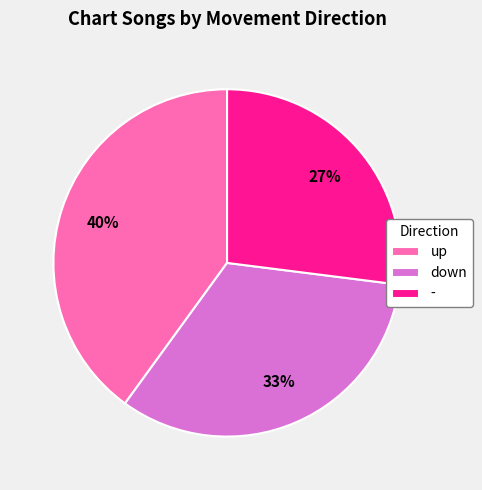

Is up the majority of the pie?

No